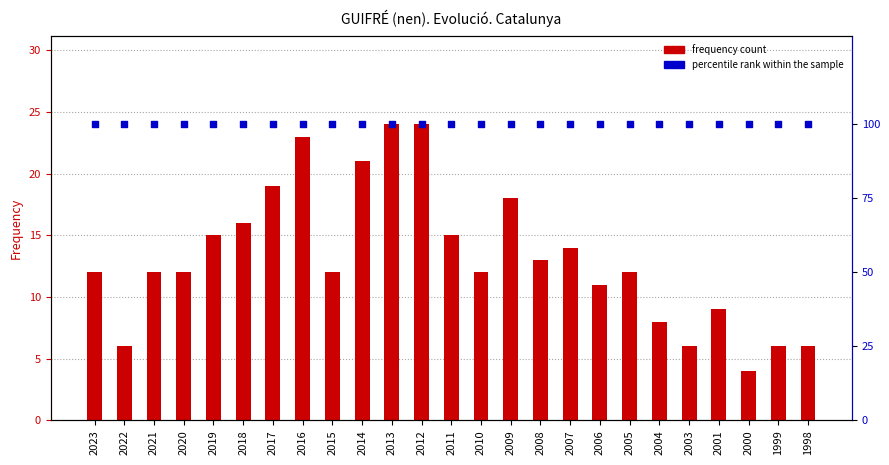

Which series has the largest total across all categories?

percentile rank within the sample